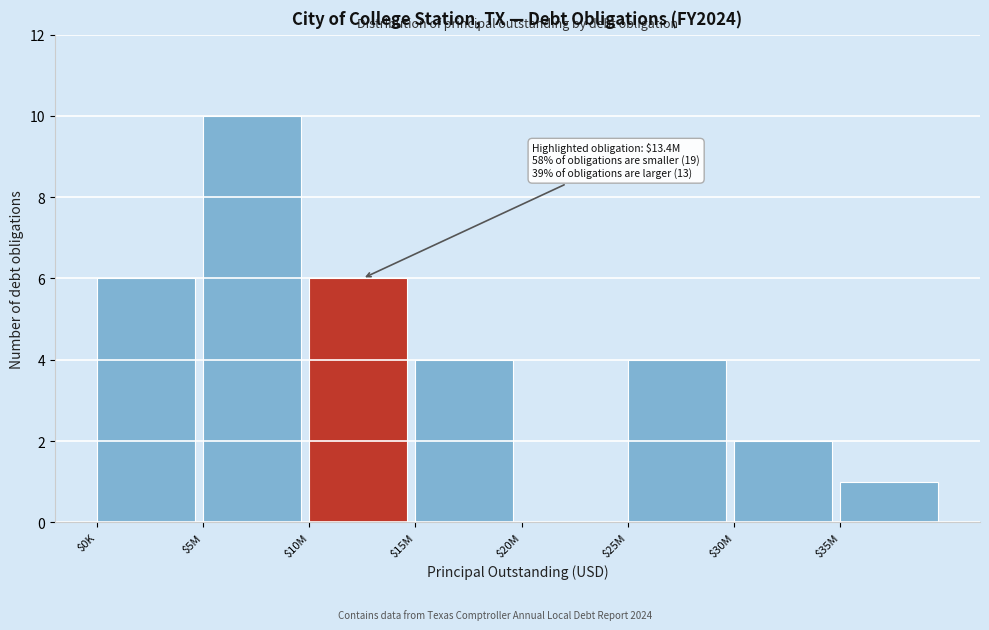

What is the approximate value at $15M?

4